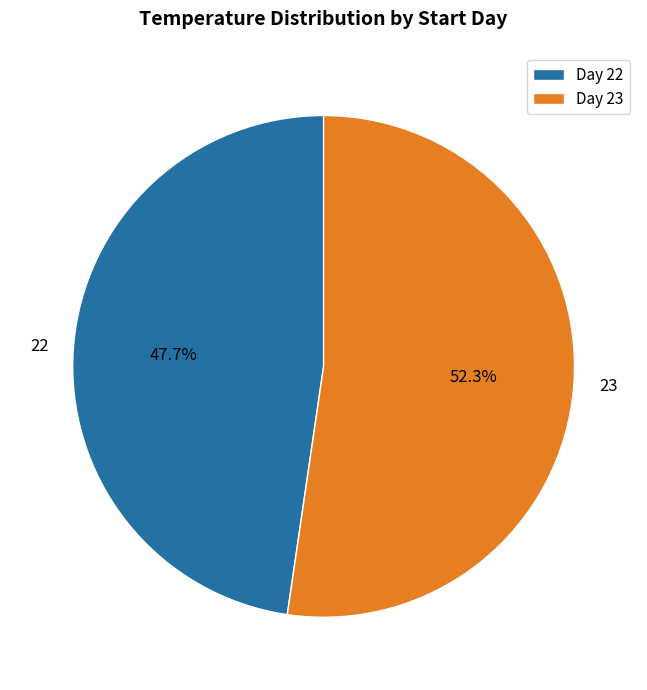

Do Day 22 and Day 23 together represent more than half of the pie?

Yes